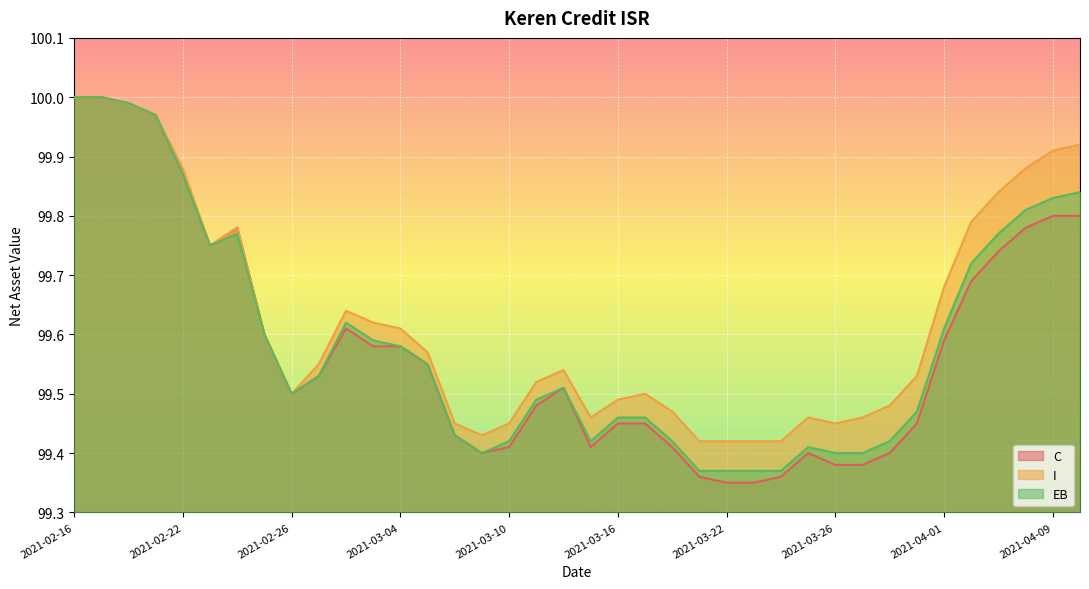

List the series in order of their peak value, highest first.

C, I, EB